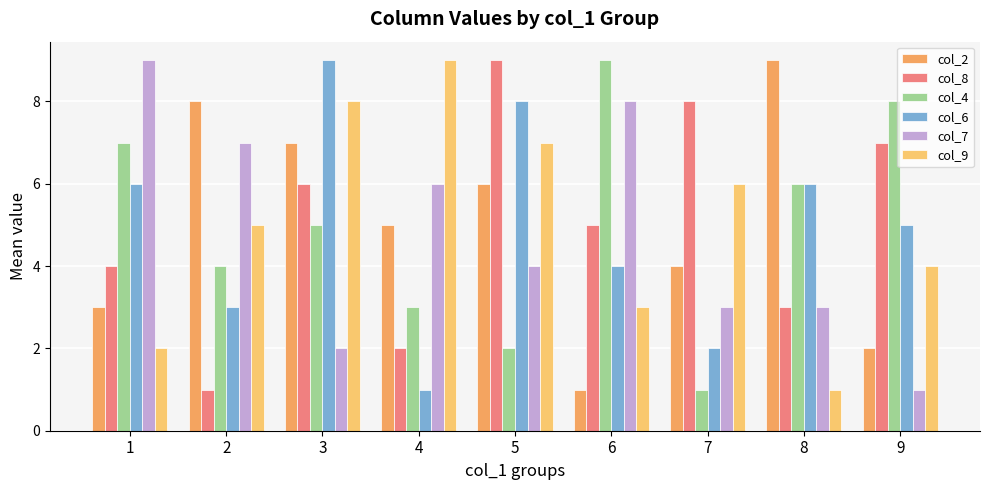

Is the value of col_6 at 8 greater than the value of col_4 at 3?

Yes